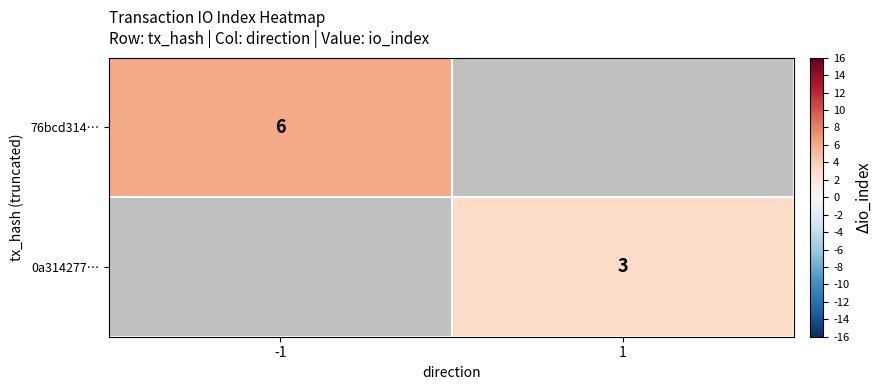

Is it true that 0a314277… equals 4 at 1?

False